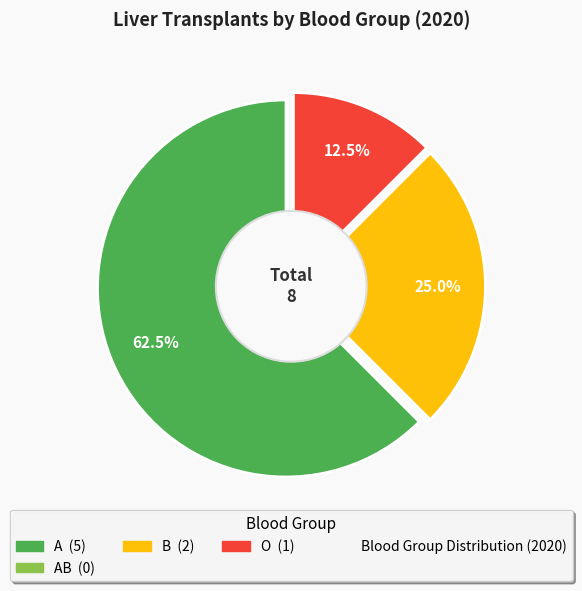

Rank the categories by value from lowest to highest.

AB, O, B, A